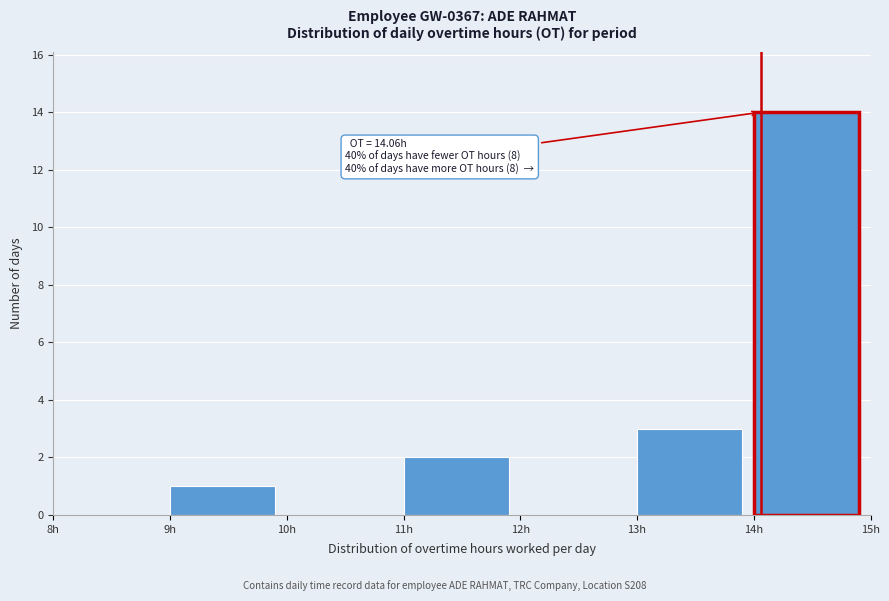

Which range on the x-axis has the tallest bar?

14 to 15